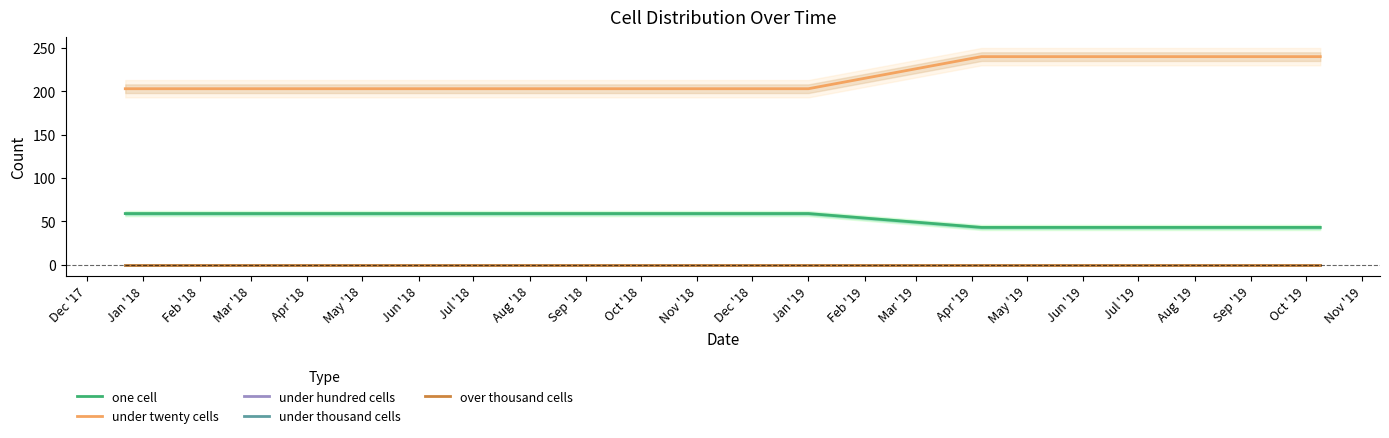

Which series has the largest total across all categories?

under twenty cells